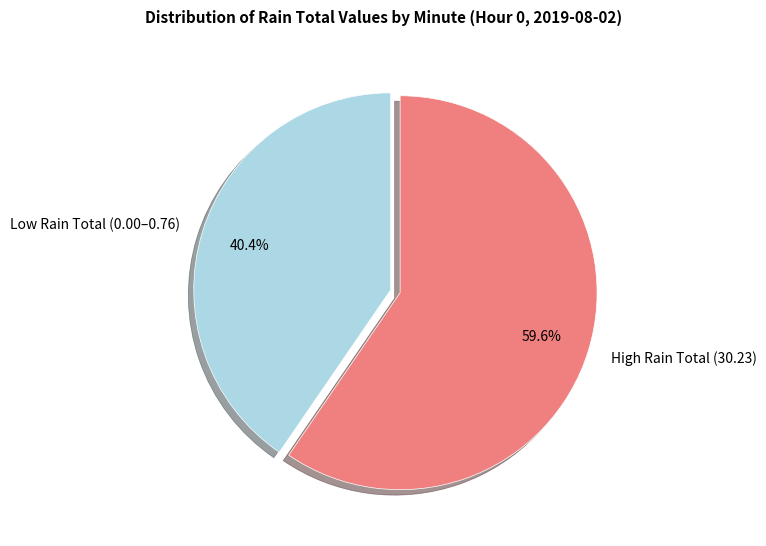

Which has a higher value, High Rain Total (30.23) or Low Rain Total (0.00–0.76)?

High Rain Total (30.23)